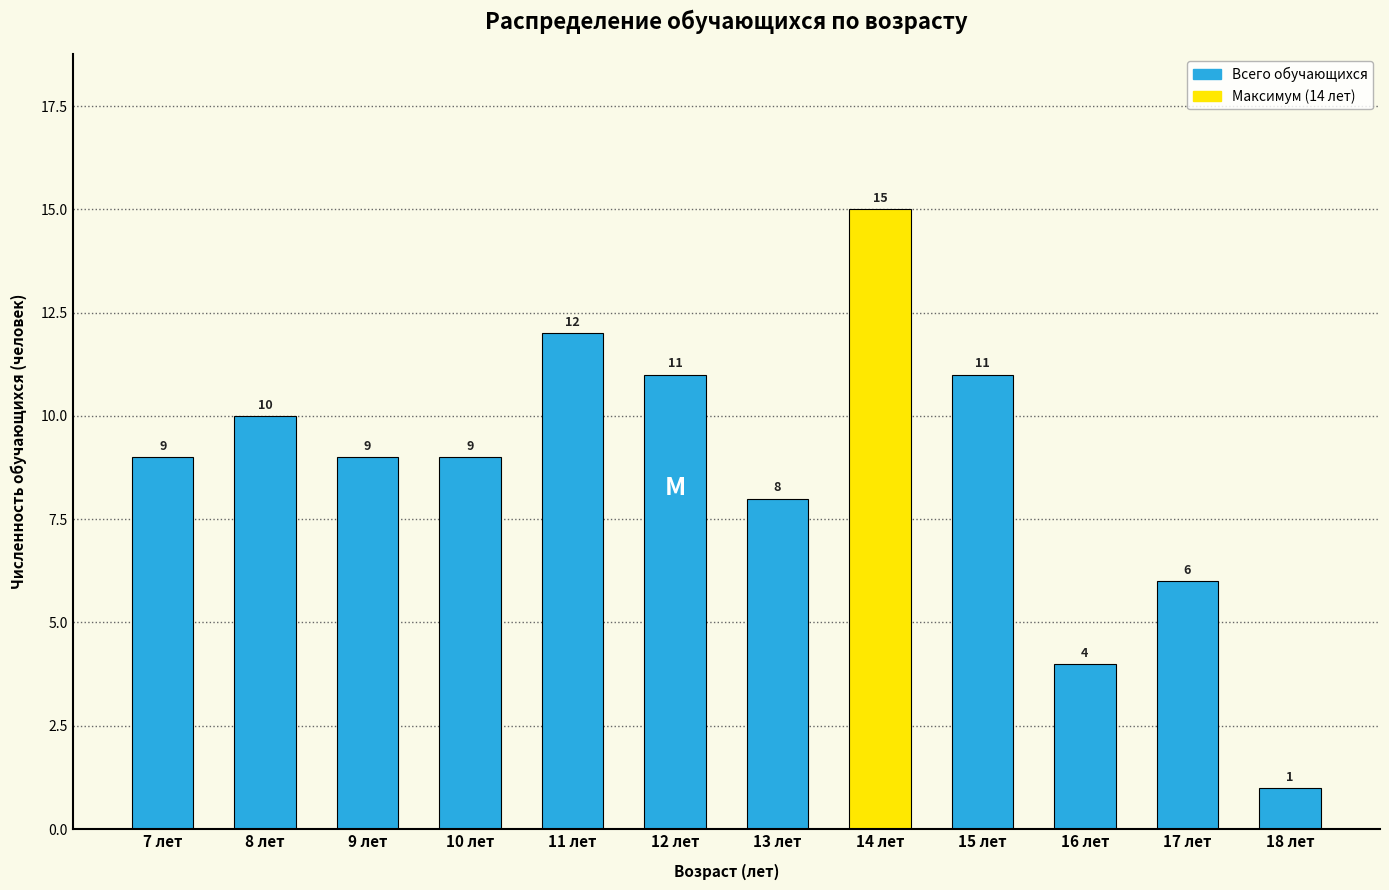

Reading left to right, list all the values displayed in this chart.

9	10	9	9	12	11	8	15	11	4	6	1